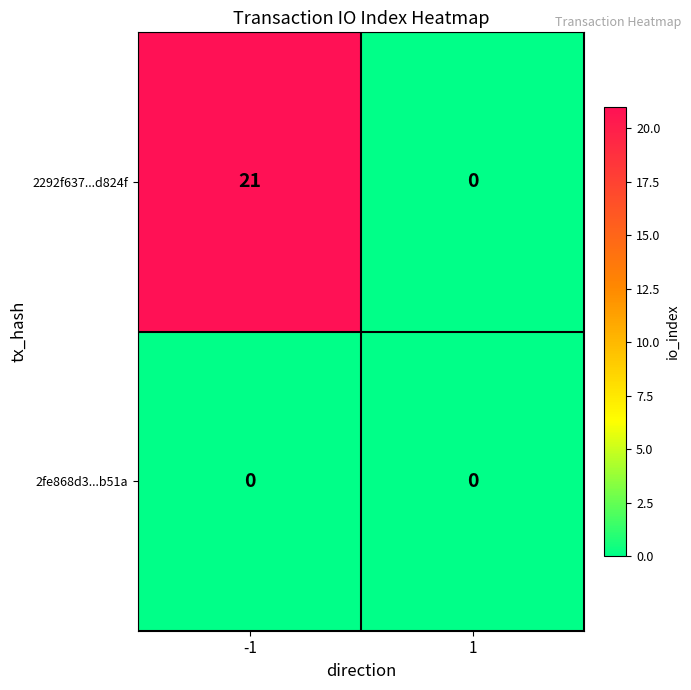

Which series has the largest total across all categories?

2292f637...d824f